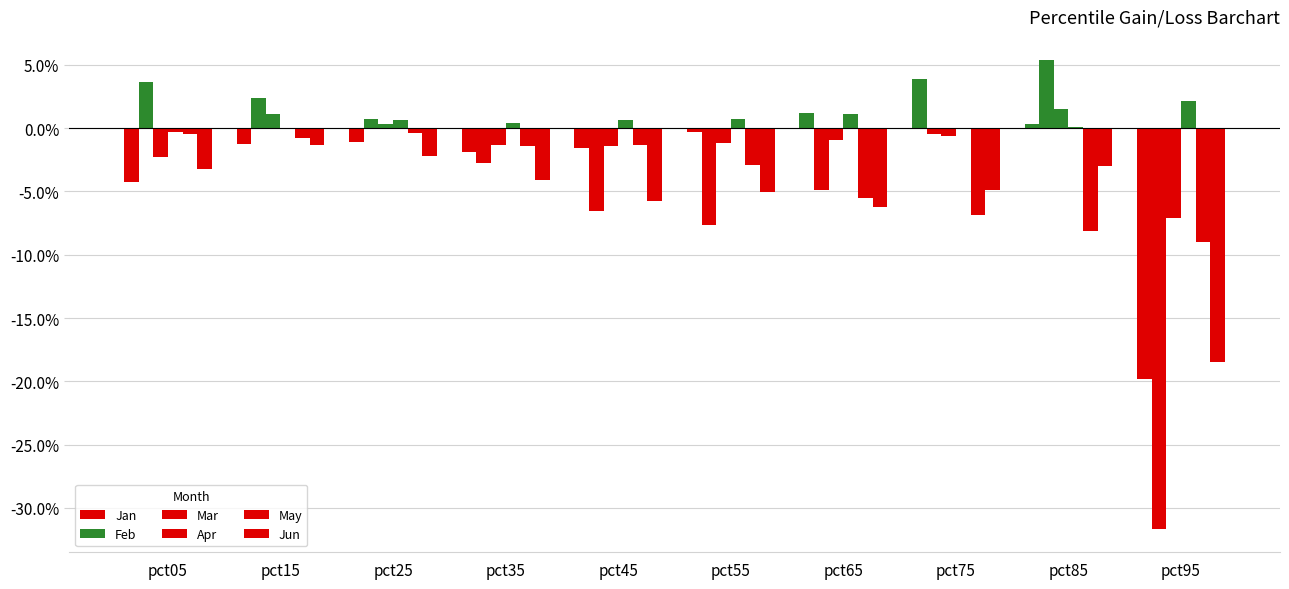

Reading left to right, what are all the values shown in this chart?

Jan: pct05=-0.0	pct15=-0.0	pct25=-0.0	pct35=-0.0	pct45=-0.0	pct55=-0.0	pct65=0.0	pct75=0.0	pct85=0.0	pct95=-0.2
Feb: pct05=0.0	pct15=0.0	pct25=0.0	pct35=-0.0	pct45=-0.1	pct55=-0.1	pct65=-0.0	pct75=-0.0	pct85=0.1	pct95=-0.3
Mar: pct05=-0.0	pct15=0.0	pct25=0.0	pct35=-0.0	pct45=-0.0	pct55=-0.0	pct65=-0.0	pct75=-0.0	pct85=0.0	pct95=-0.1
Apr: pct05=-0.0	pct15=0.0	pct25=0.0	pct35=0.0	pct45=0.0	pct55=0.0	pct65=0.0	pct75=0.0	pct85=0.0	pct95=0.0
May: pct05=-0.0	pct15=-0.0	pct25=-0.0	pct35=-0.0	pct45=-0.0	pct55=-0.0	pct65=-0.1	pct75=-0.1	pct85=-0.1	pct95=-0.1
Jun: pct05=-0.0	pct15=-0.0	pct25=-0.0	pct35=-0.0	pct45=-0.1	pct55=-0.1	pct65=-0.1	pct75=-0.0	pct85=-0.0	pct95=-0.2